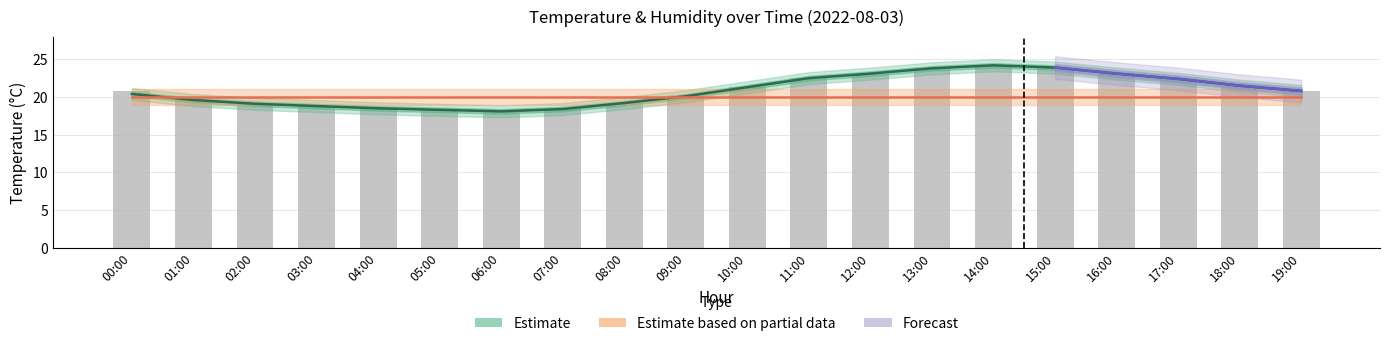

At which category does the chart reach its peak across all series?

14:00